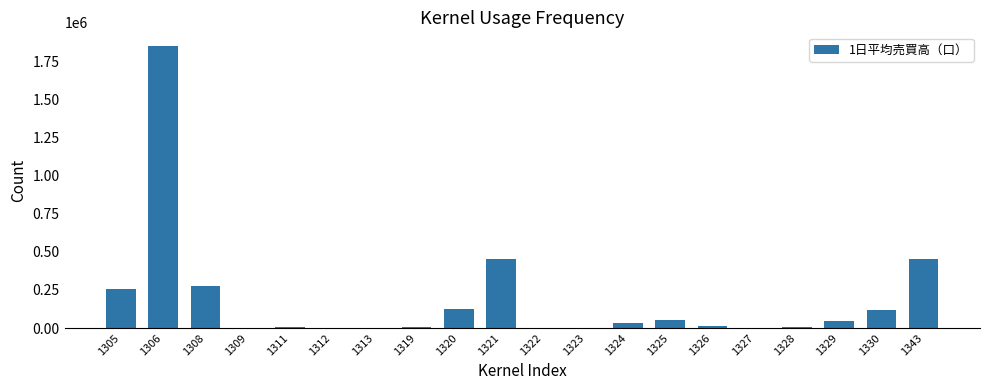

What is the sum of all values?

3702457.1